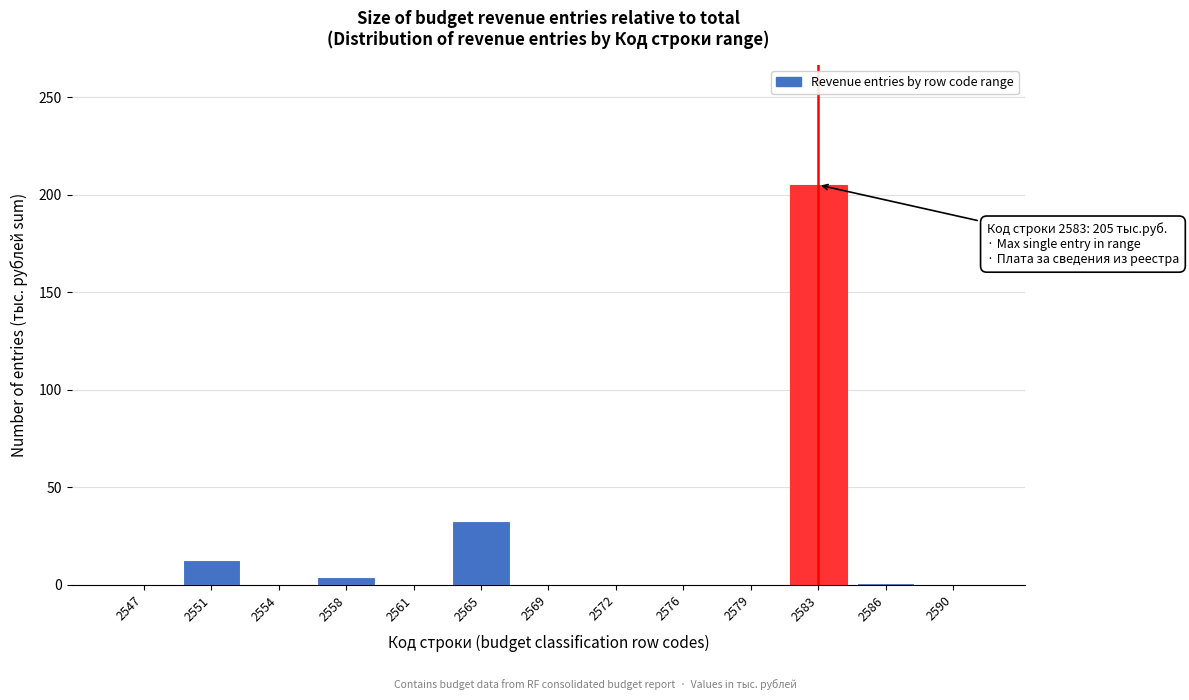

True or false: the data shows 80 at 2572.

False